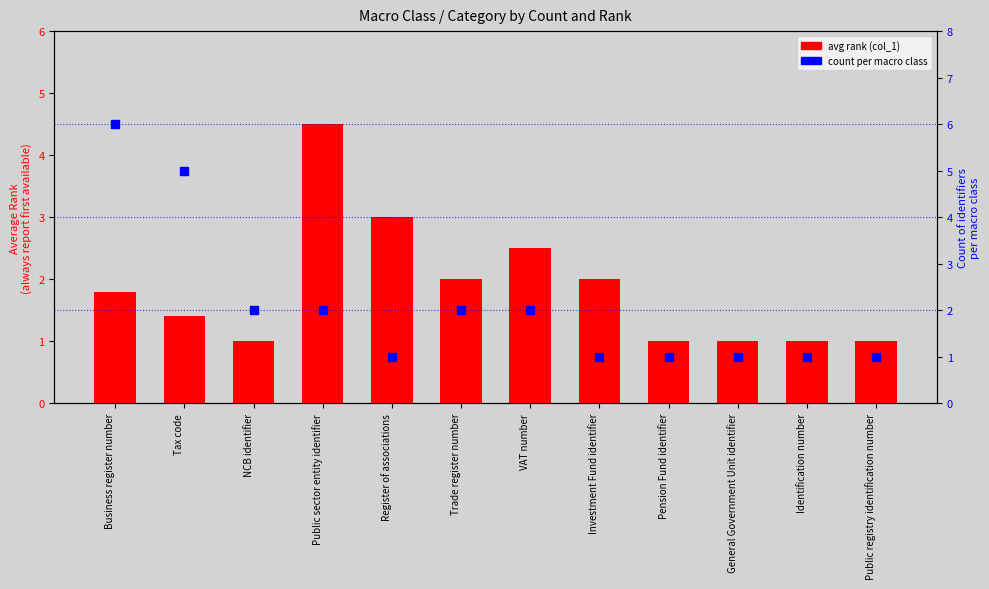

Which series has the largest total across all categories?

count